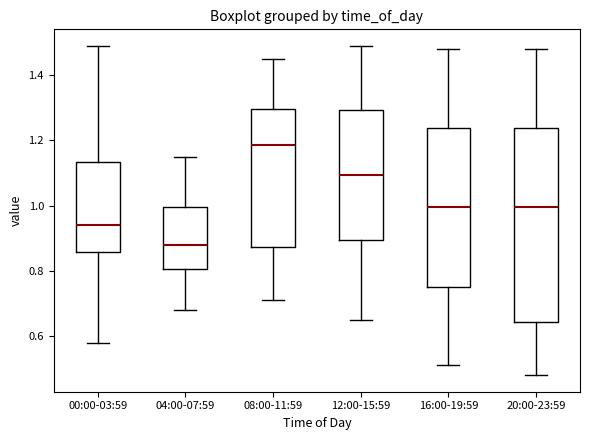

Comparing the boxes themselves (not the whiskers), which one is the tallest?

20:00-23:59